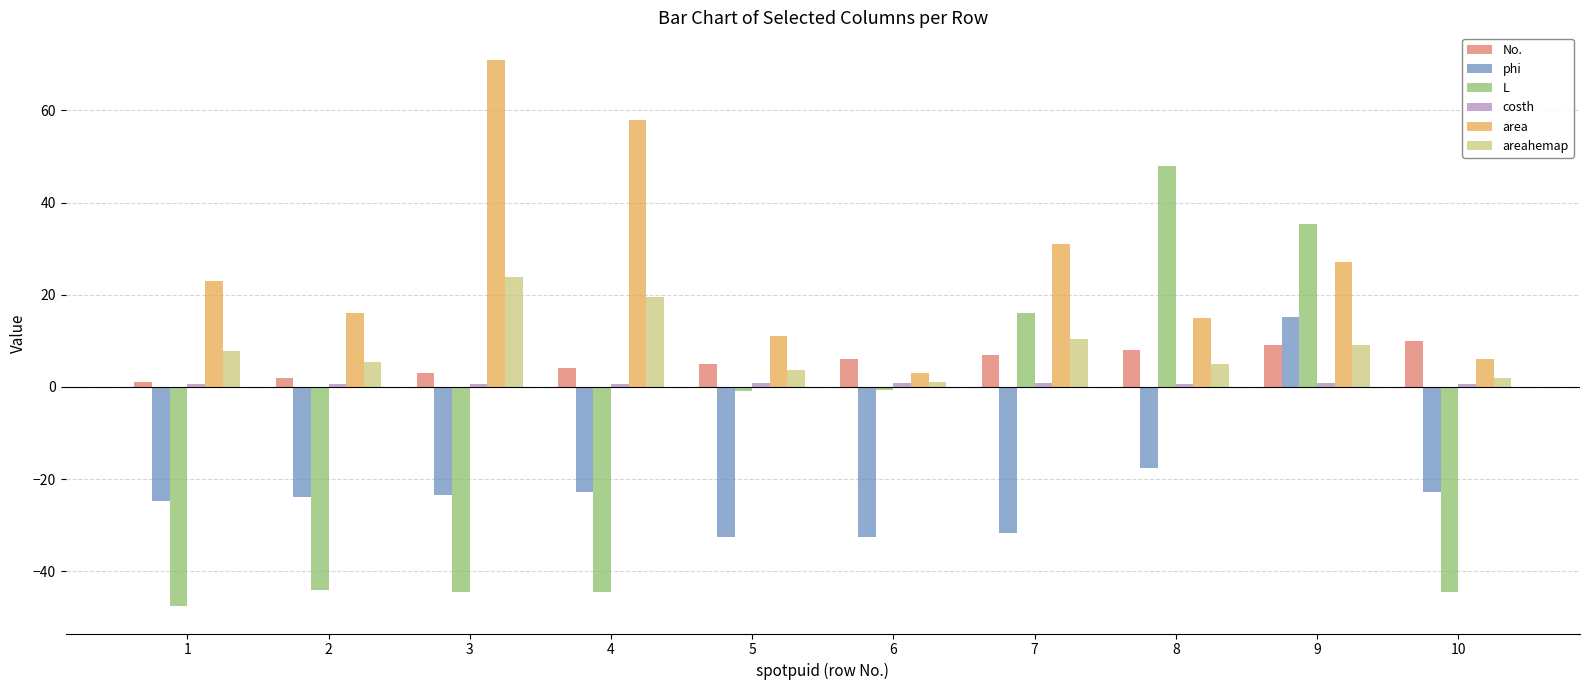

How many bars are there in each group?

6